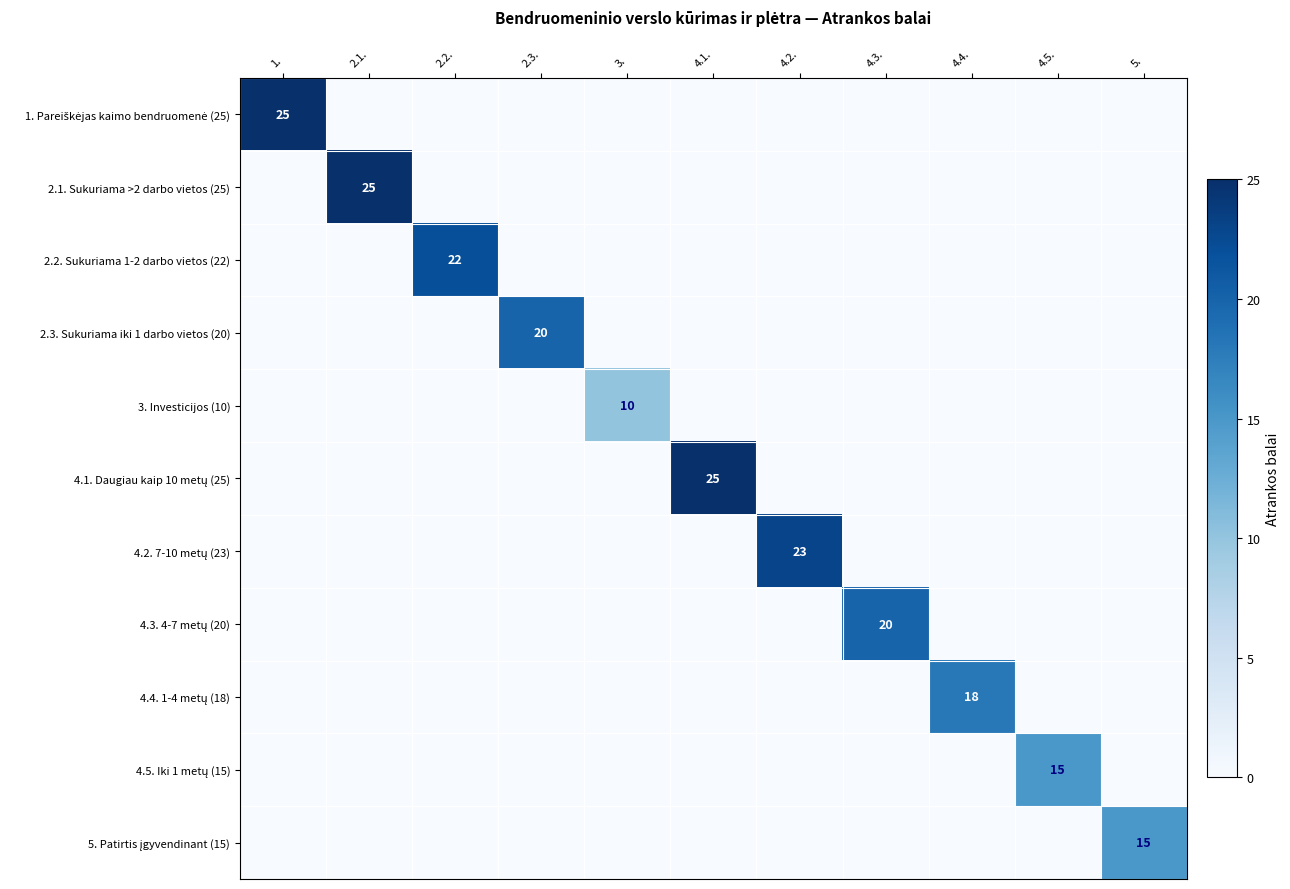

The 4.2. 7-10 metų (23) series shows 15 at 4.2.. True or false?

False